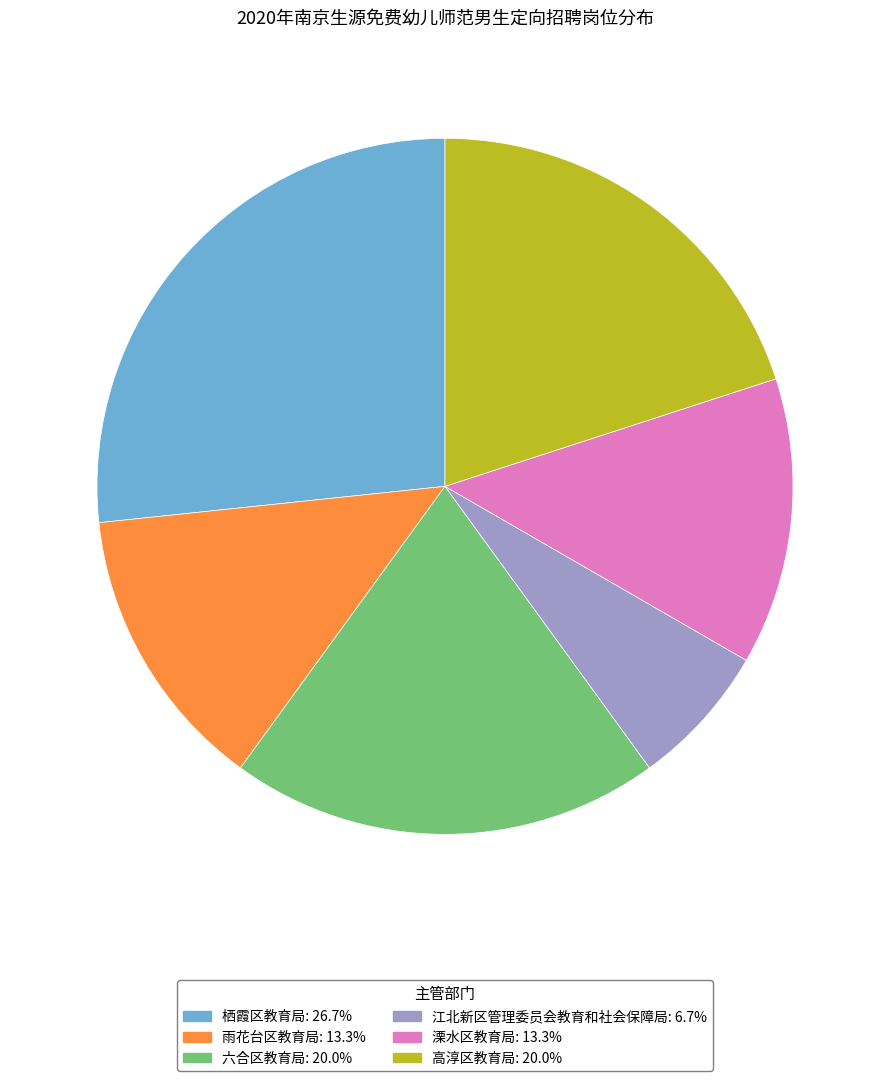

Is the sum of 六合区教育局: 20.0% and 高淳区教育局: 20.0% greater than half?

No